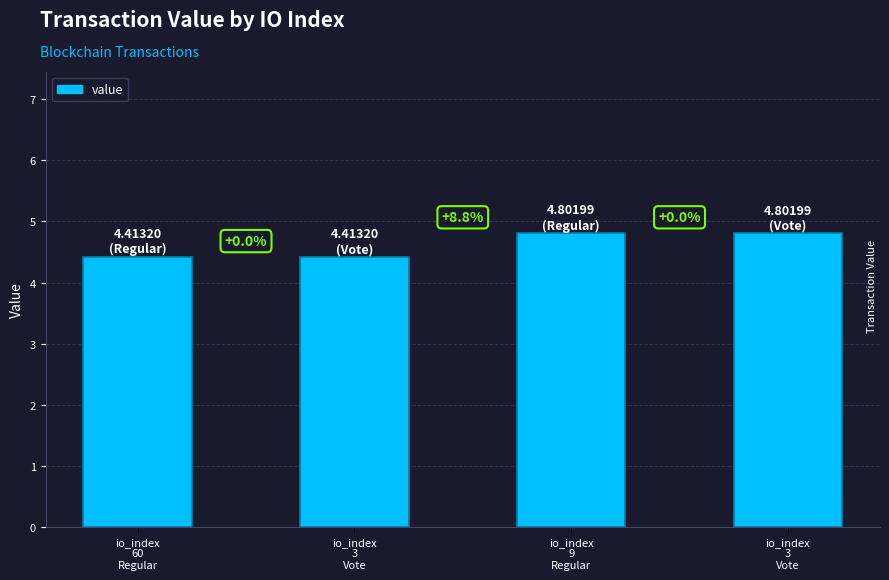

What is the sum of all values?

18.4